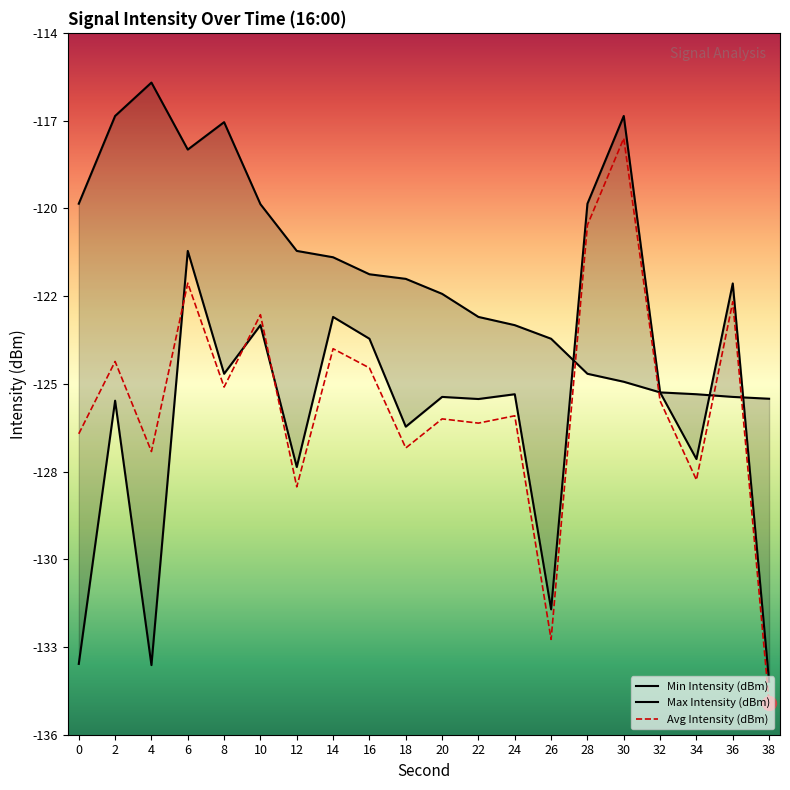

The value of Min Intensity (dBm) at 30 is -116.6. True or false?

True